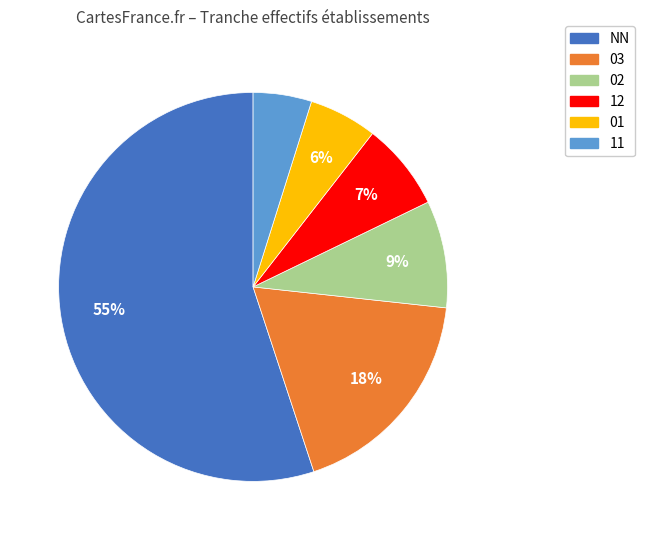

To the nearest percent, what is the difference between the largest and smallest slice percentages?

50%